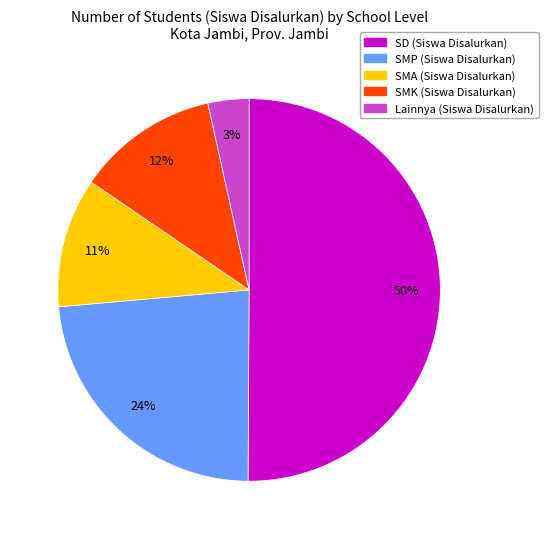

Which slice represents more than half of the pie?

SD (Siswa Disalurkan)